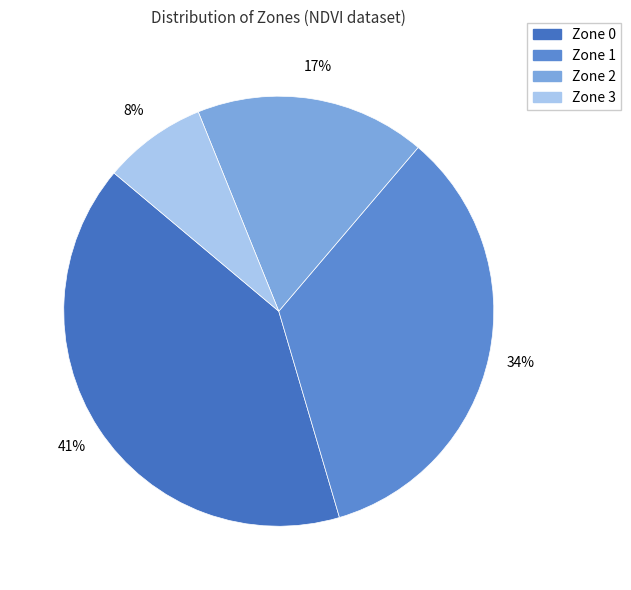

What percentage is the Zone 3 slice, to the nearest percent?

8%